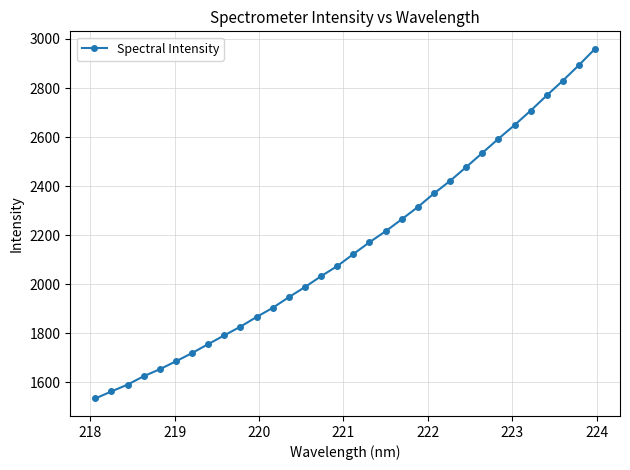

What is the value of the 7th point from the left?

1720.1